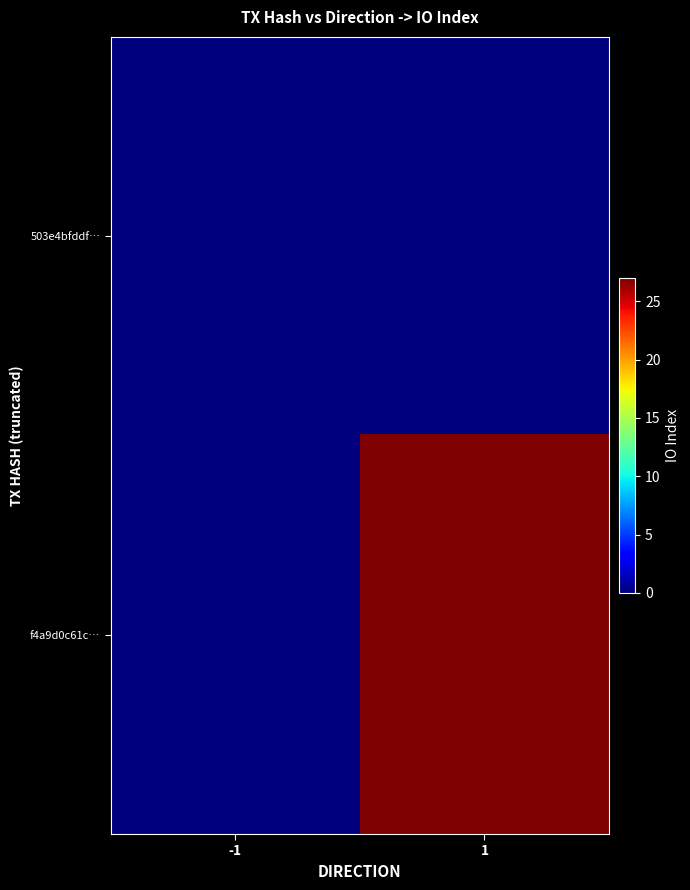

Count the number of data series in this chart.

2